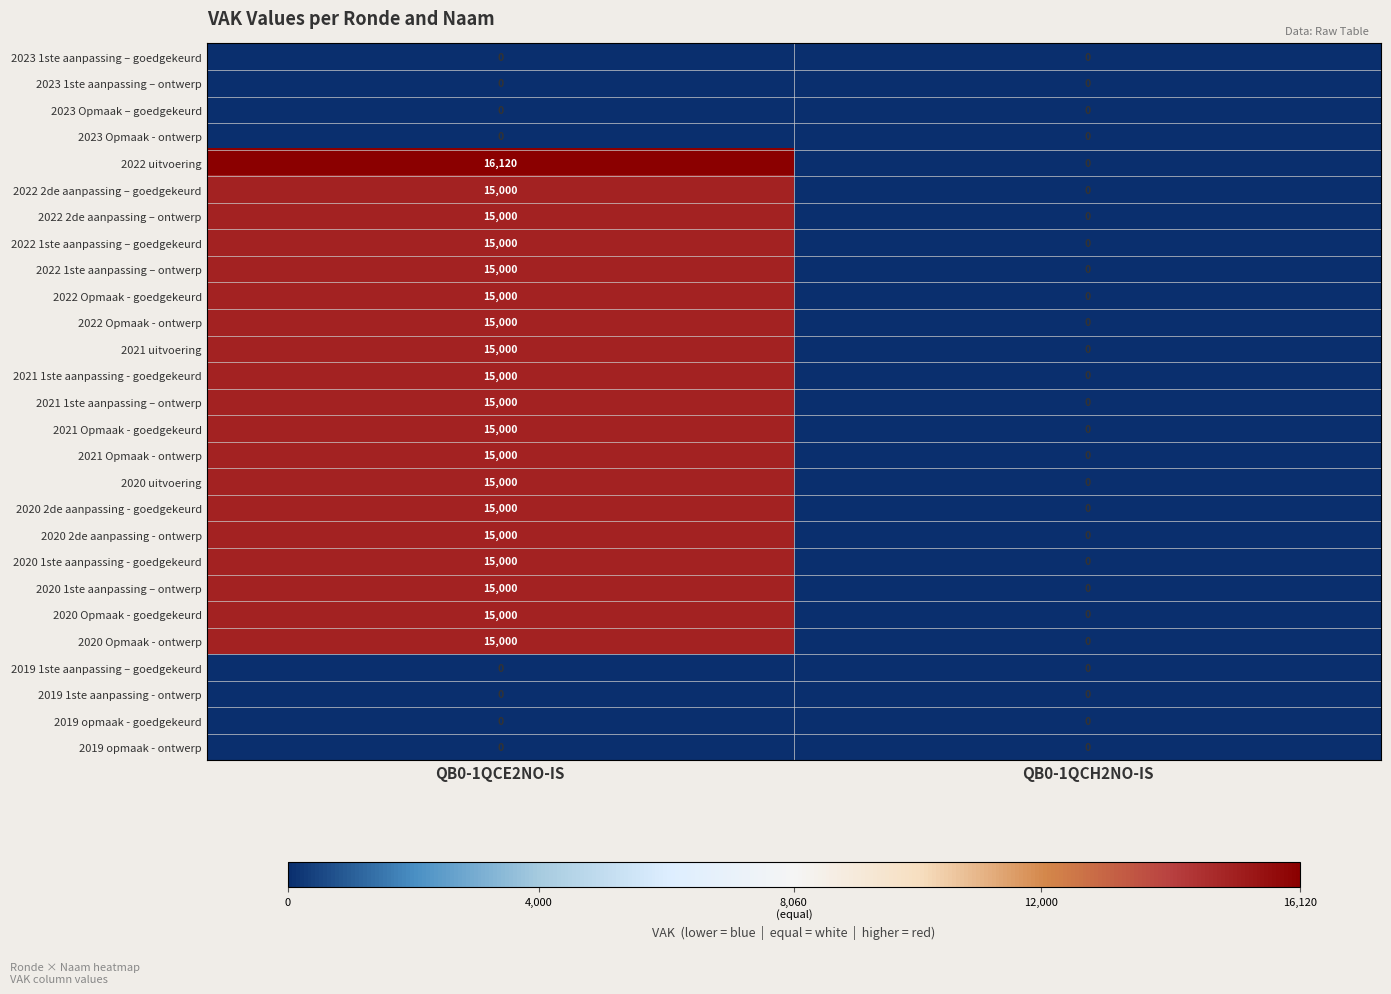

How many categories are shown in the chart?

2